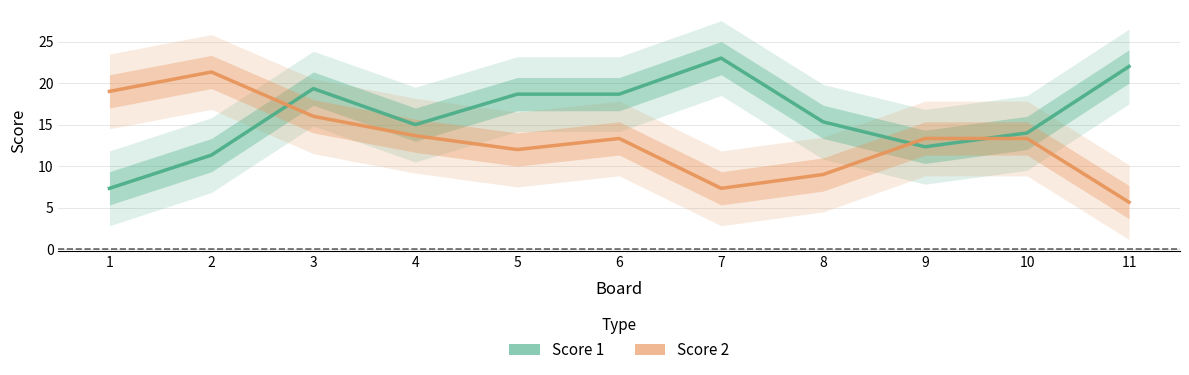

Count the number of data series in this chart.

2